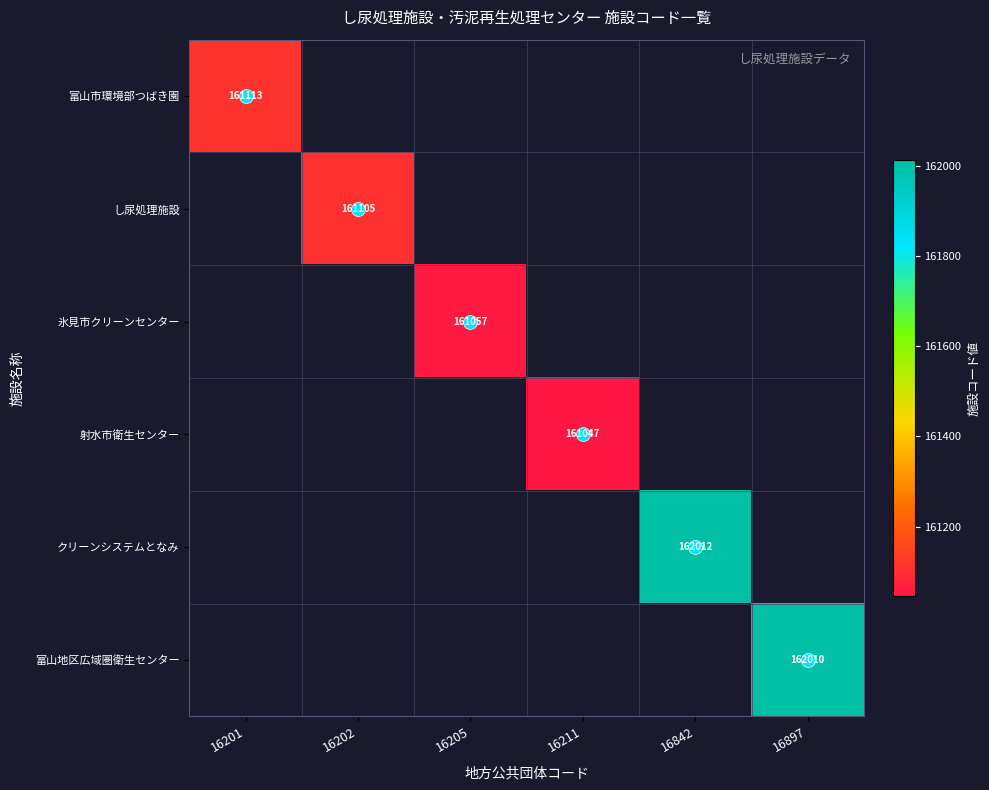

Is it true that し尿処理施設 equals 80387.1 at 16202?

False